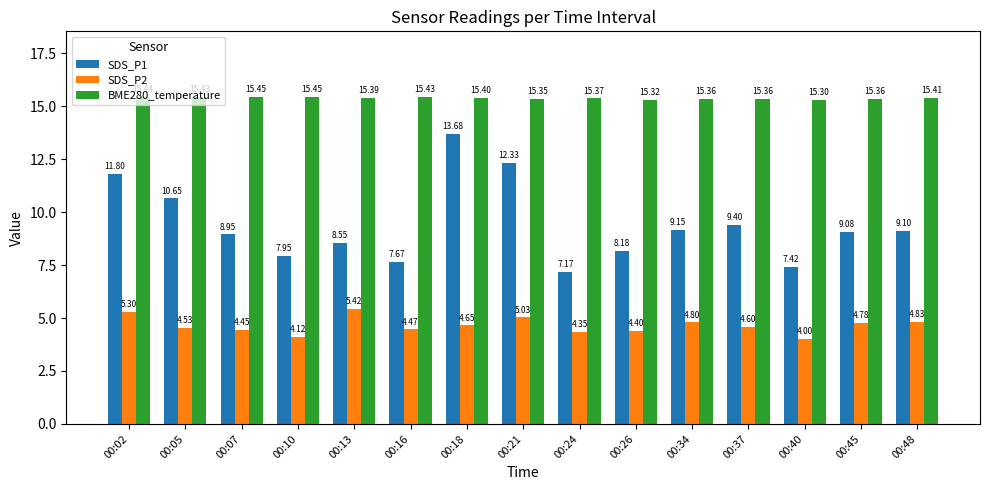

Between 00:02 and 00:34, which series saw the biggest shift?

SDS_P1